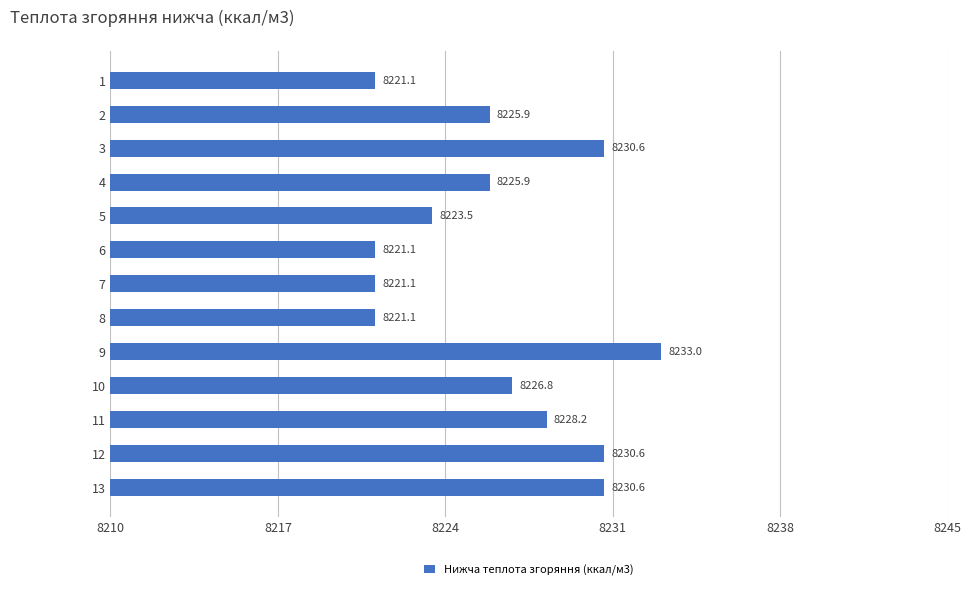

Is it true that the value at 4 is 8225.9?

True